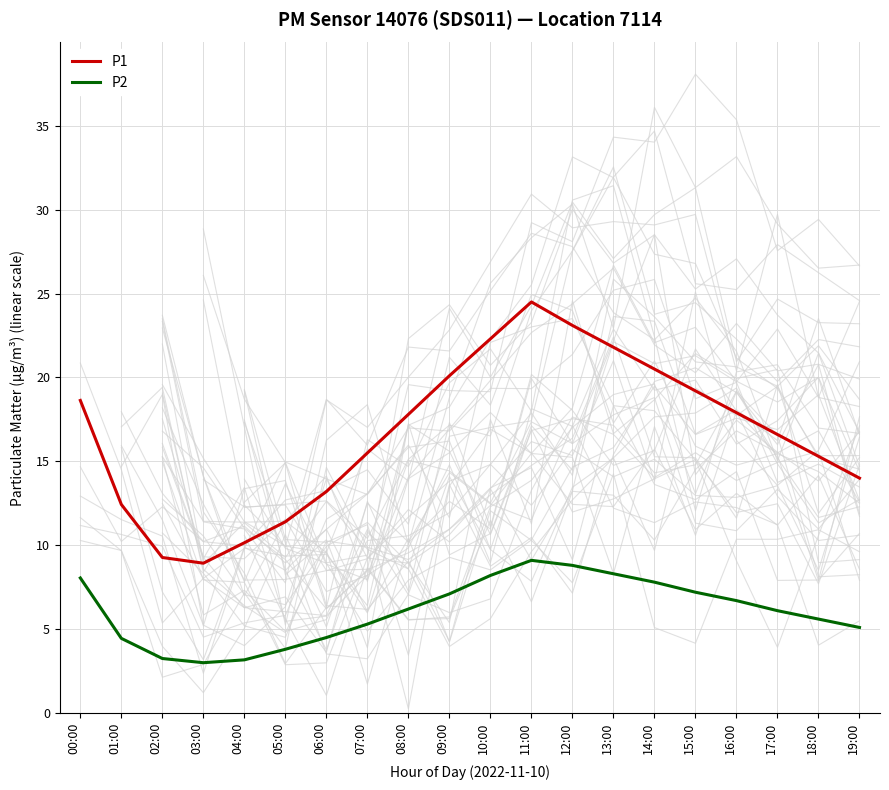

What is the value of the P1 point at the 12th from the left?

24.5